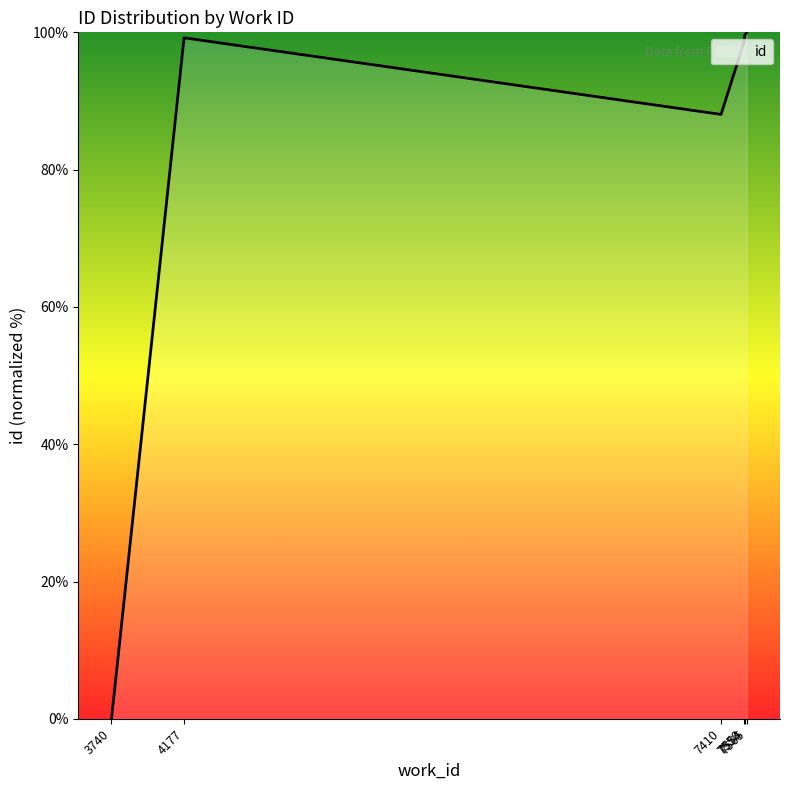

What is the value of the 8th point from the left?

99.7